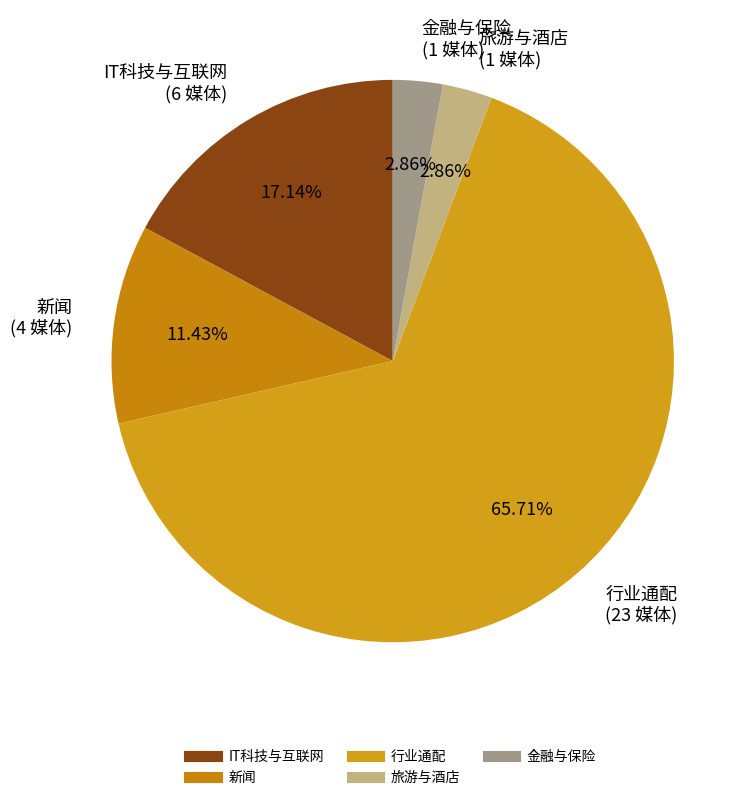

To the nearest percent, what percentage of the pie is 新闻?

11%